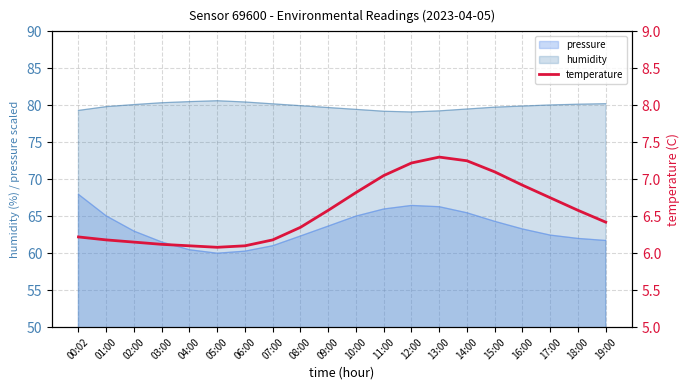

What is the approximate value at 12:00?

7.2